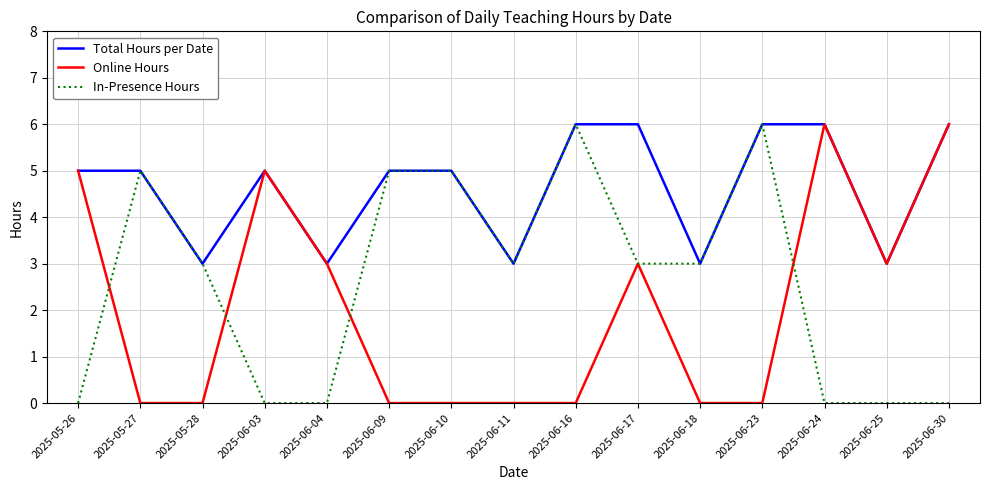

True or false: Total Hours per Date has a value of 6 at 2025-06-16.

True